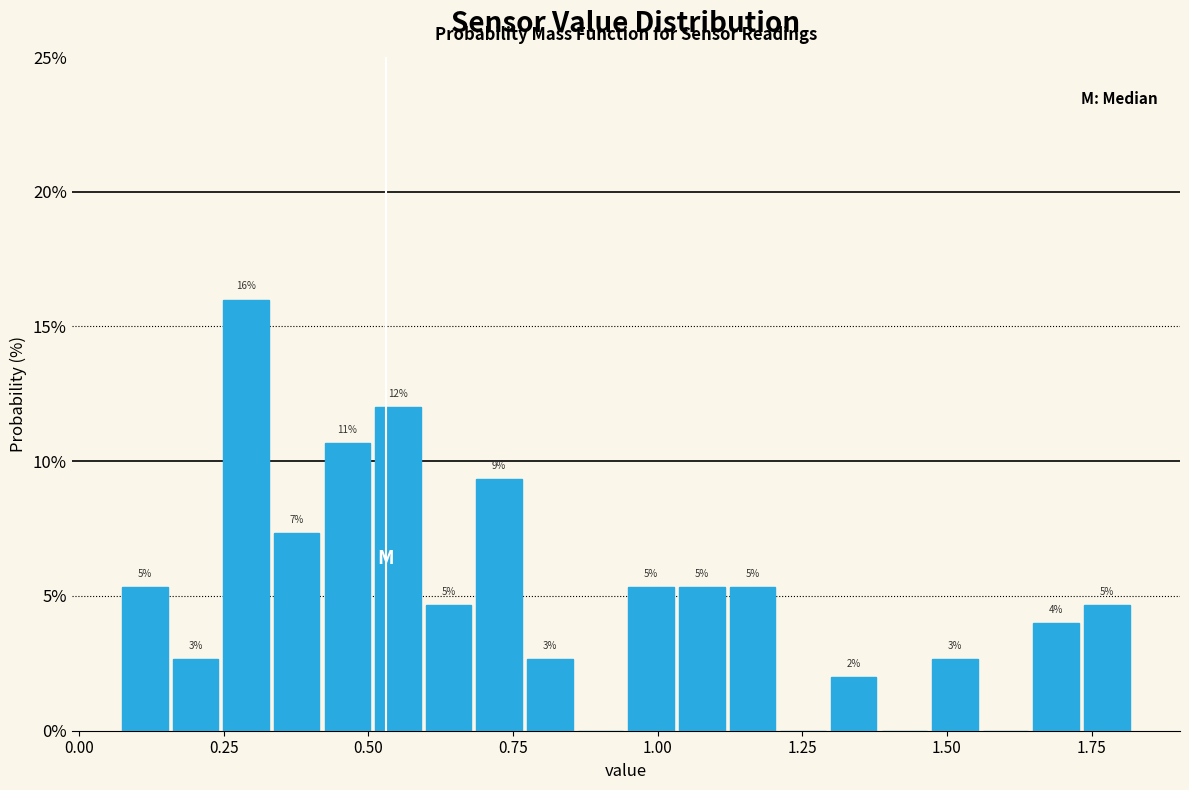

Read against the x-axis, roughly where is the centre of the tallest bar?

0.30